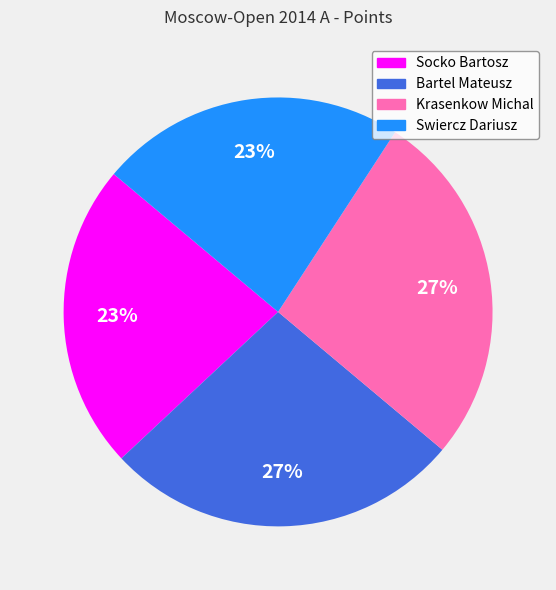

Is there any slice that represents more than half of the pie?

No